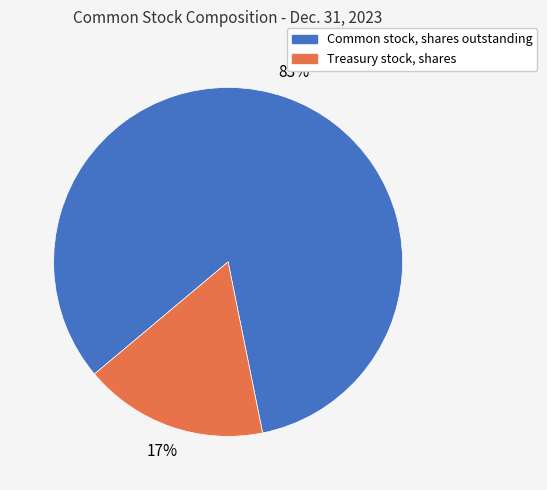

How many segments does this pie chart have?

2